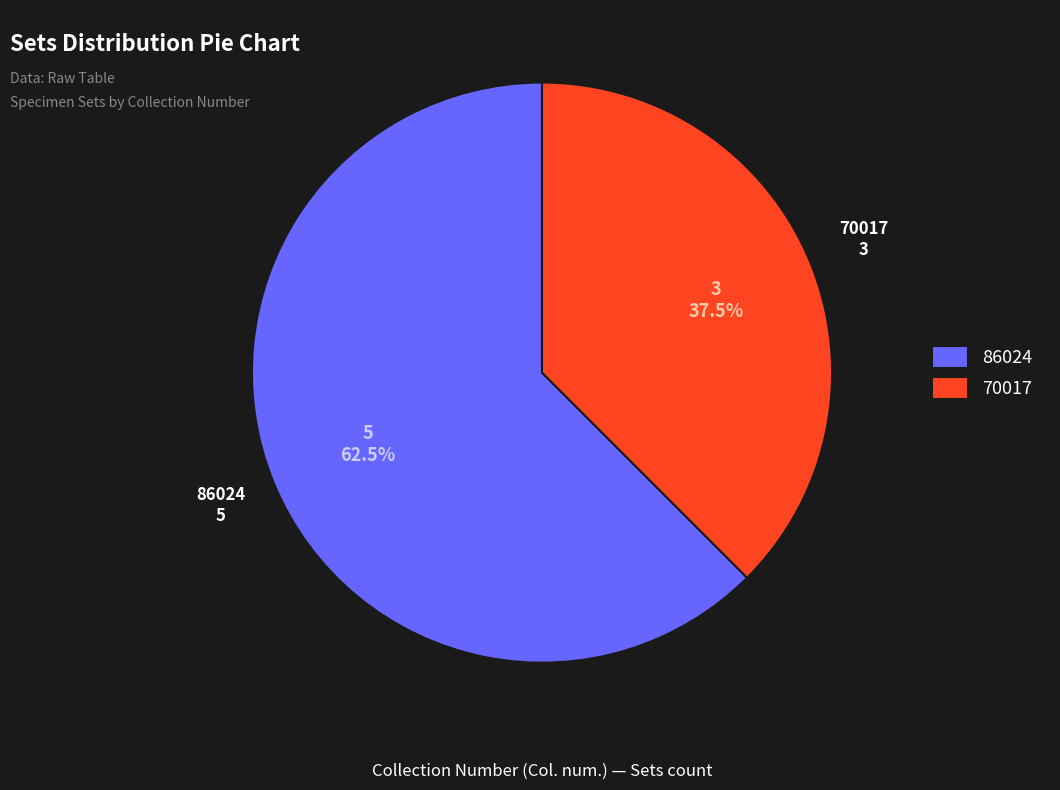

What is the ratio of the value at 70017 to the value at 86024?

0.6